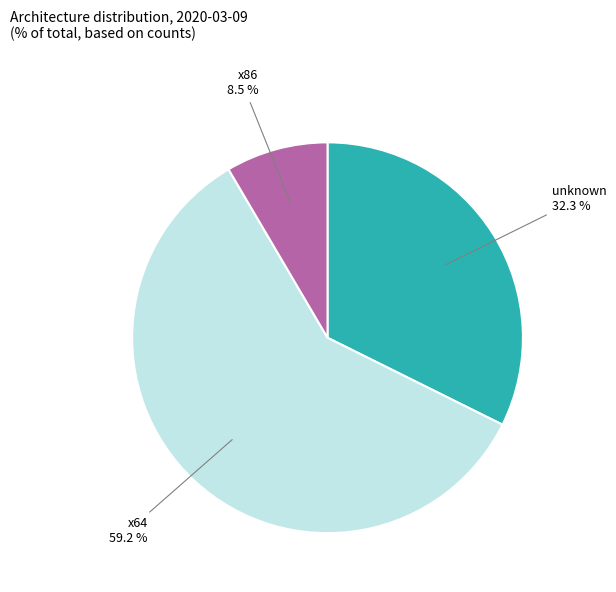

Does x64 represent more than half of the total?

Yes